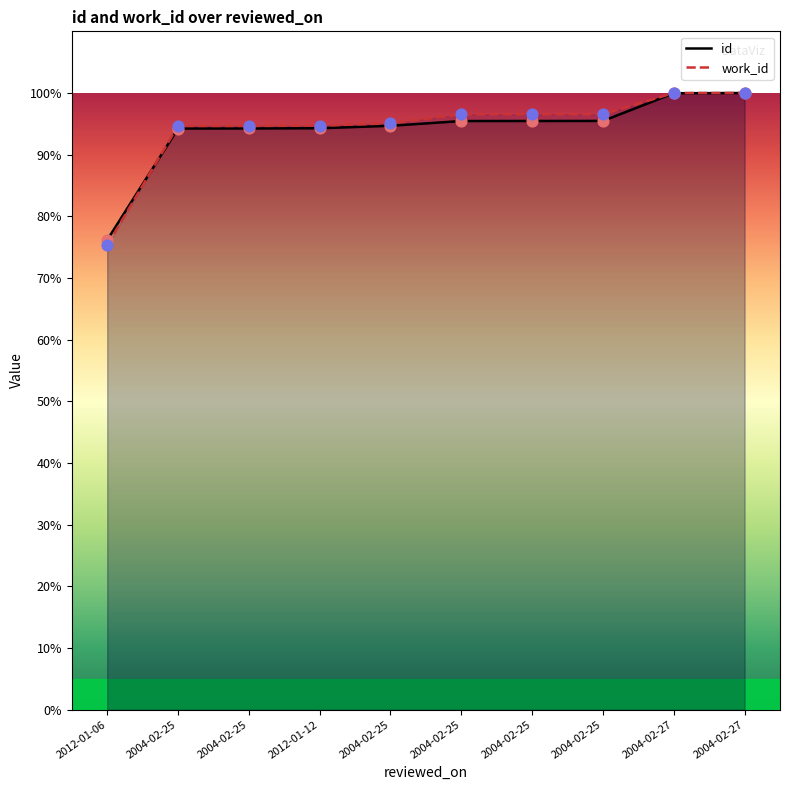

Which series reaches the minimum Y coordinate?

work_id